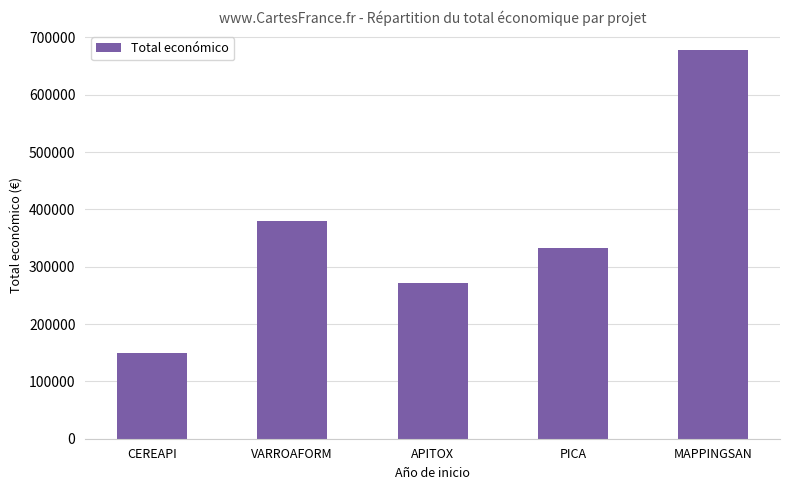

The value at VARROAFORM is 379920. True or false?

True